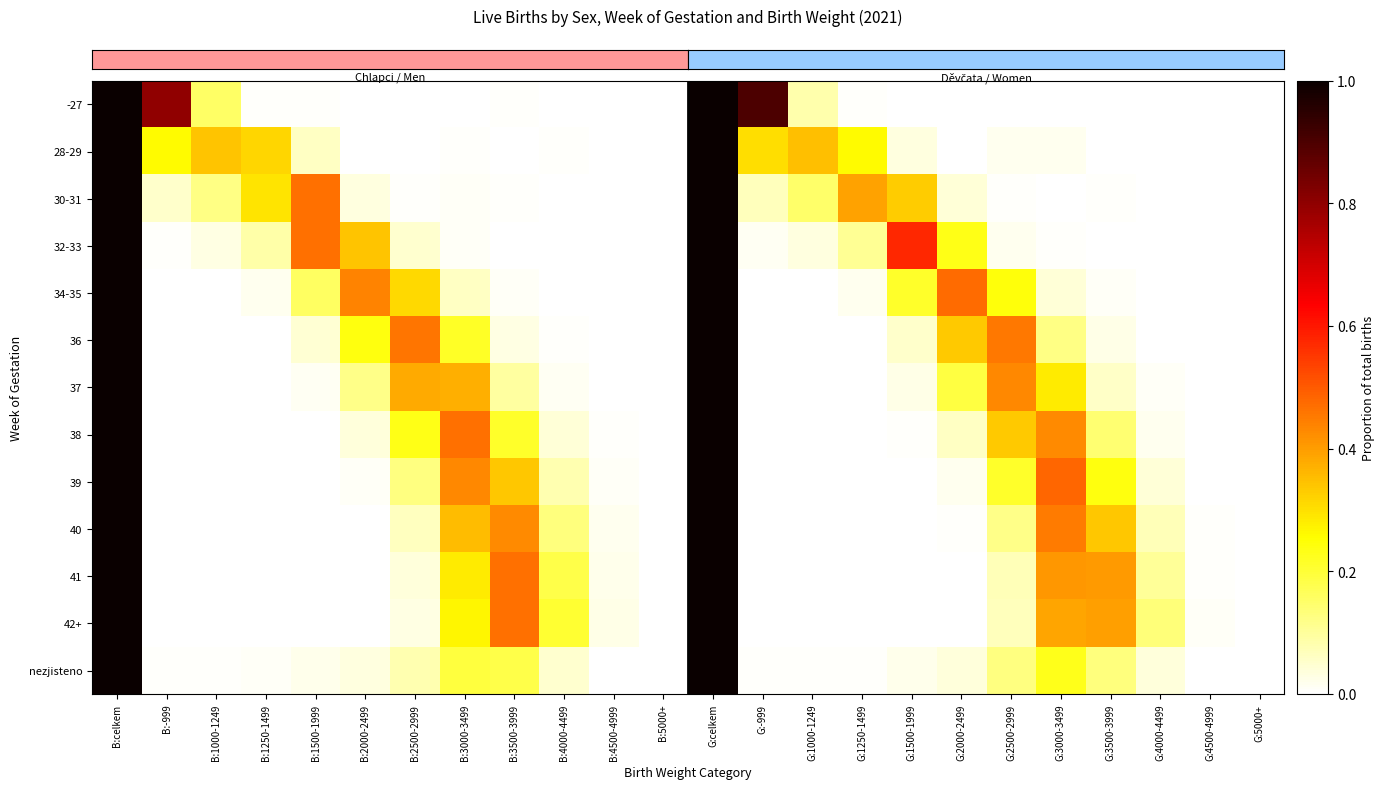

How many distinct data groups are displayed?

13